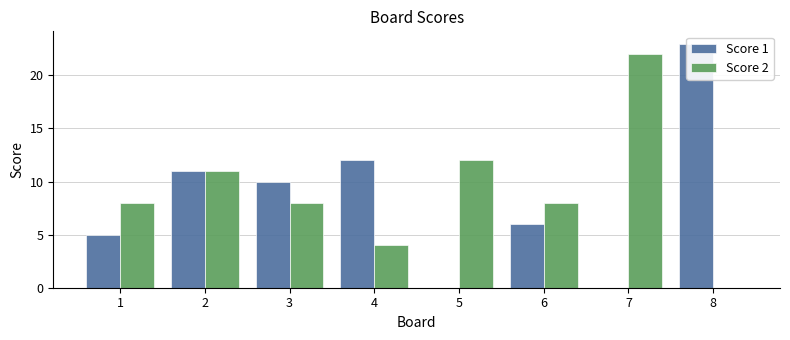

Which series changed the most between 1 and 6?

Score 1